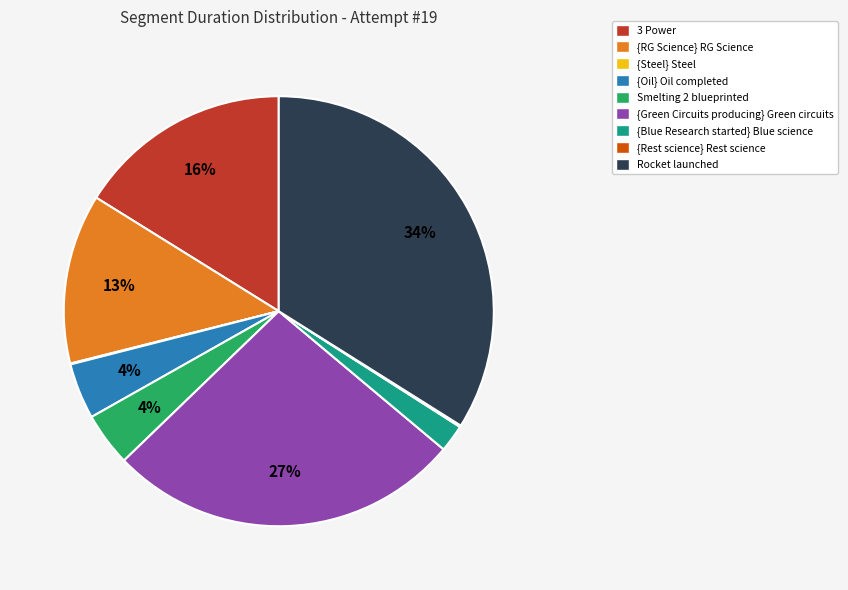

Between {Blue Research started} Blue science and Smelting 2 blueprinted, which is larger?

Smelting 2 blueprinted